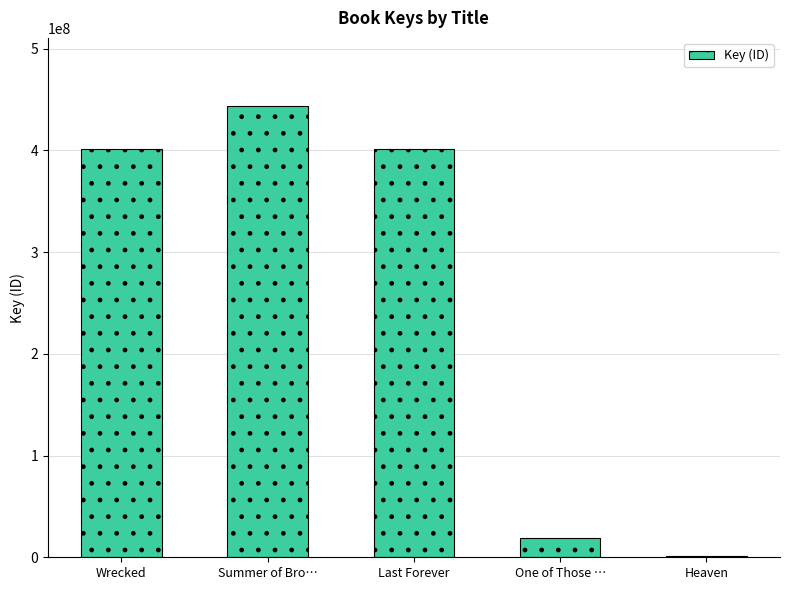

Between Heaven and Summer of Bro…, which is larger?

Summer of Bro…